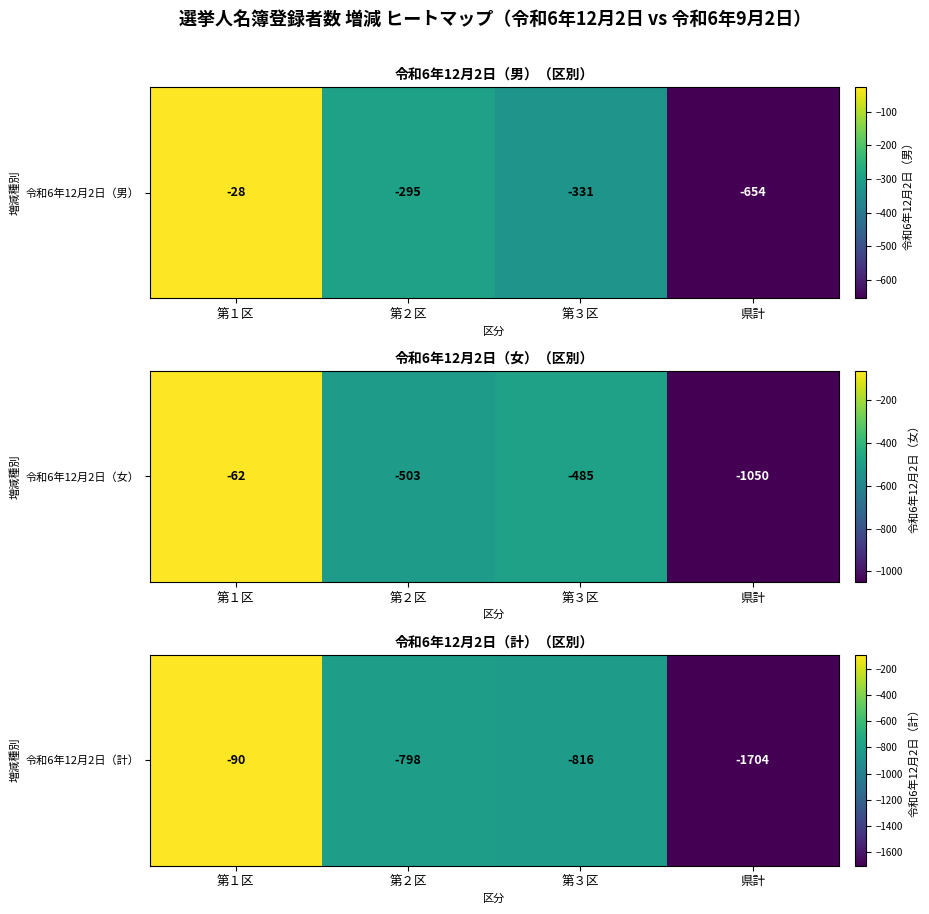

Which label corresponds to the smallest value in the chart?

県計